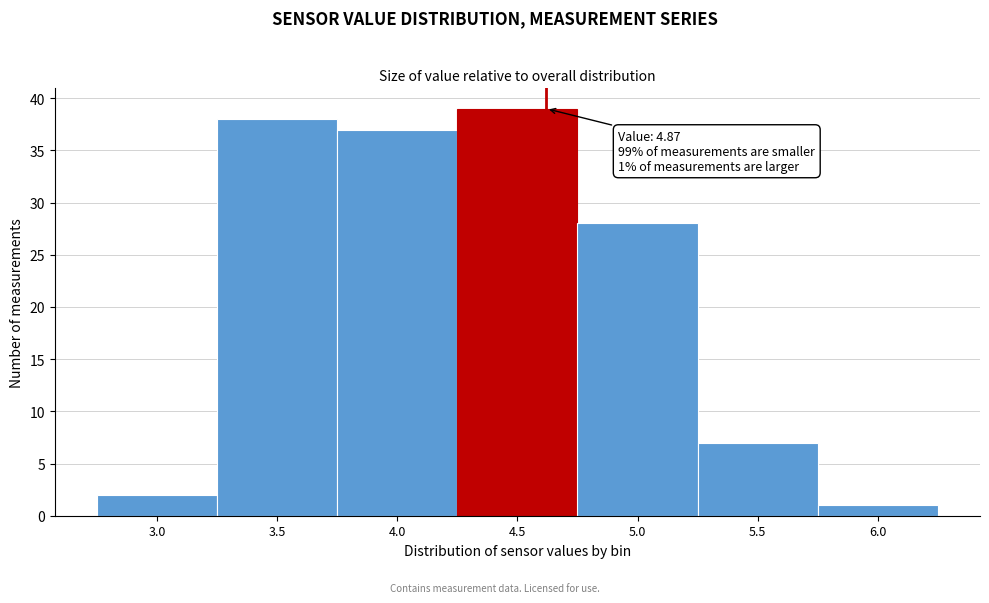

Reading right to left, extract all data points from this chart.

6.0=1	5.5=7	5.0=28	4.5=39	4.0=37	3.5=38	3.0=2